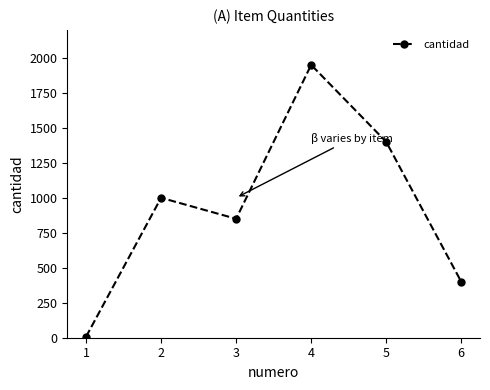

What is the sum of all values?

5607